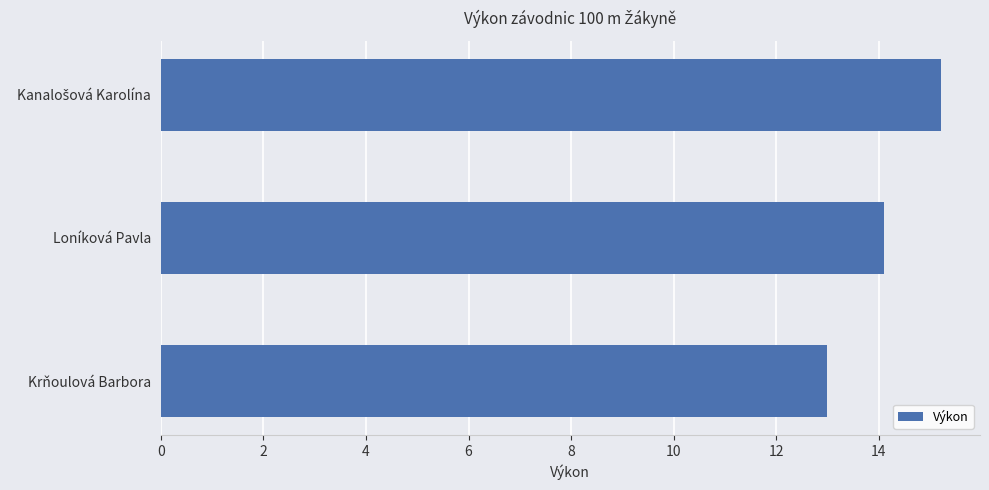

Reading bottom to top, list all the values displayed in this chart.

13.0	14.1	15.2